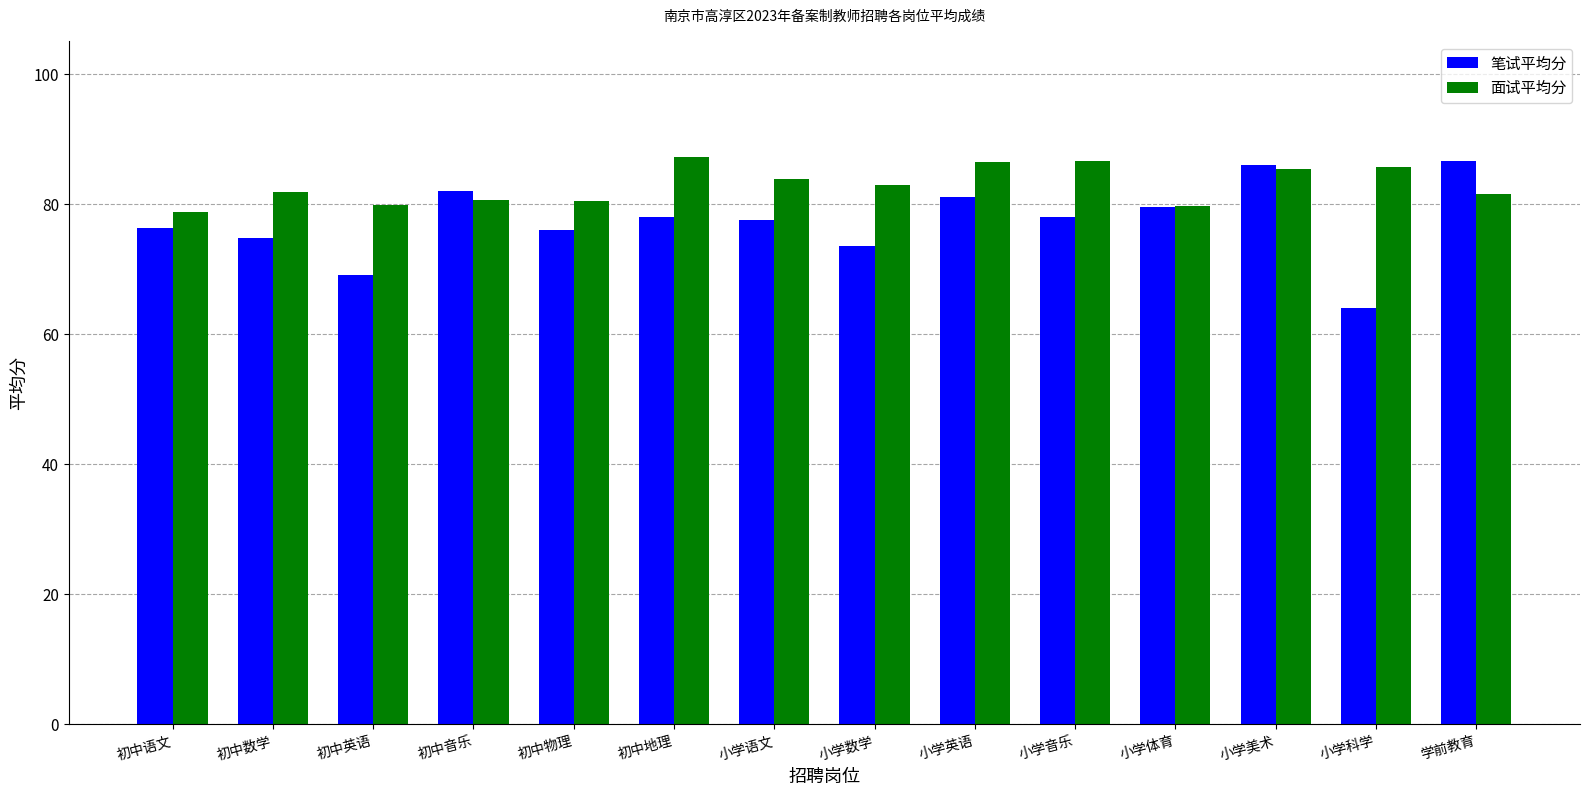

What is the sum of all 面试平均分 values?

1160.5